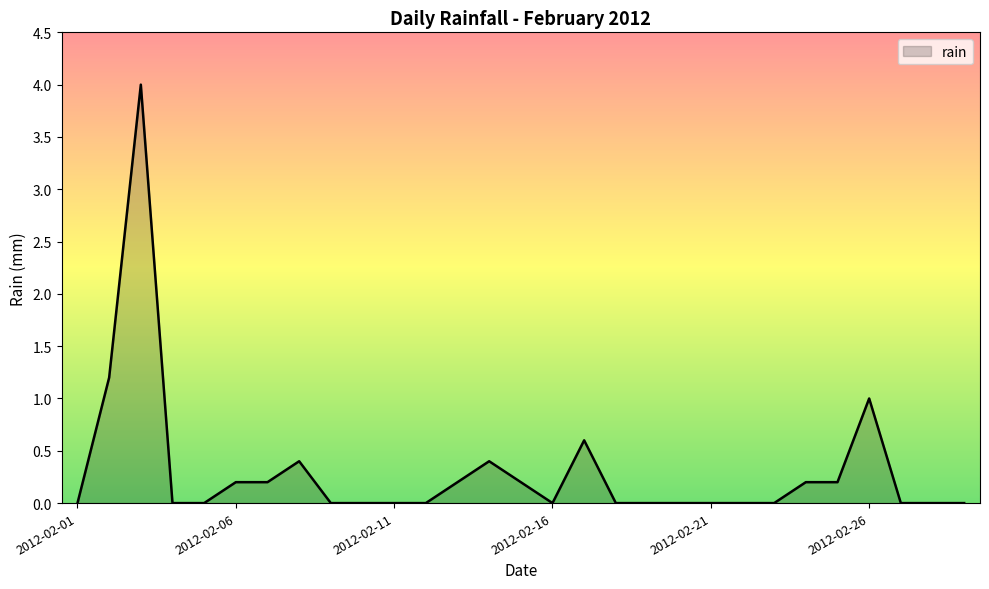

What is the maximum value shown in the chart?

4.0